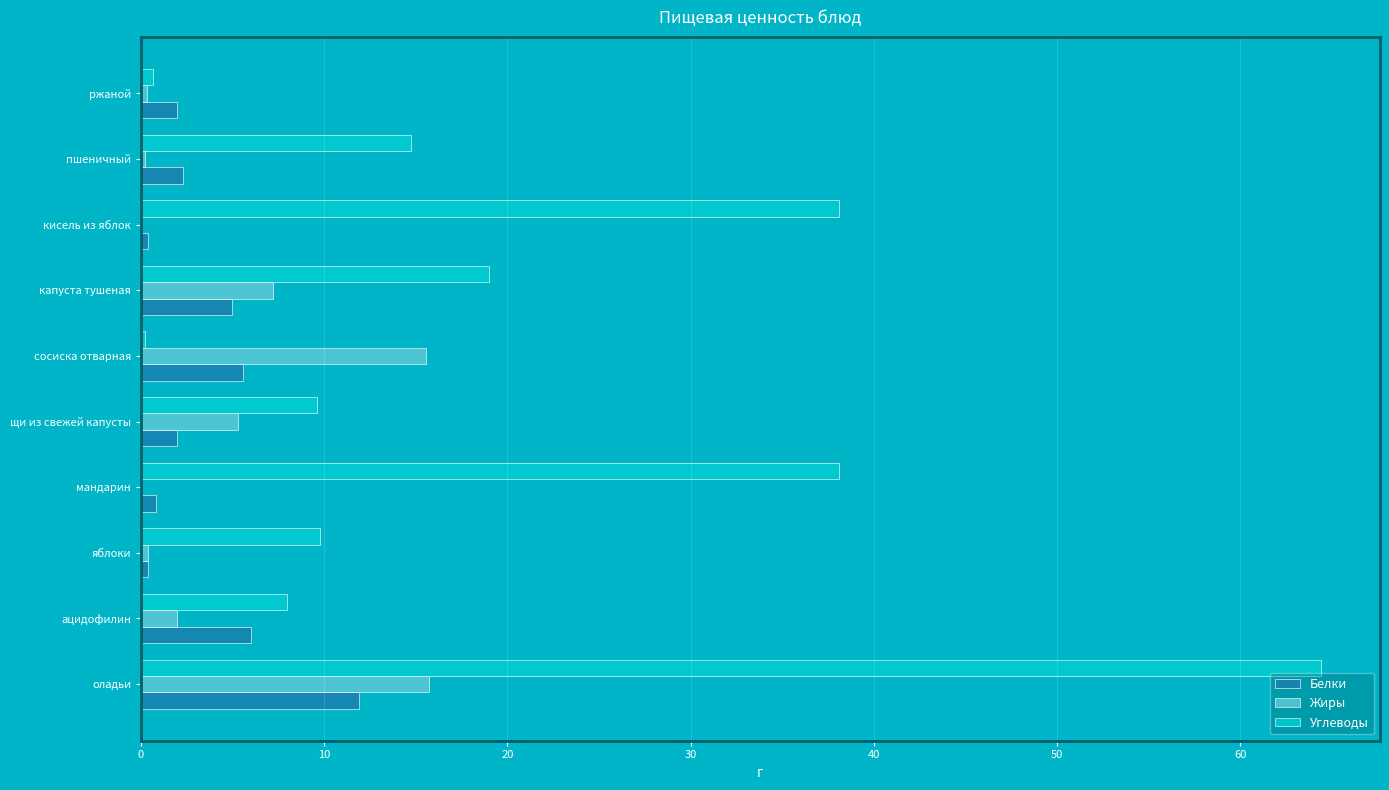

Read the Белки value at капуста тушеная.

5.0